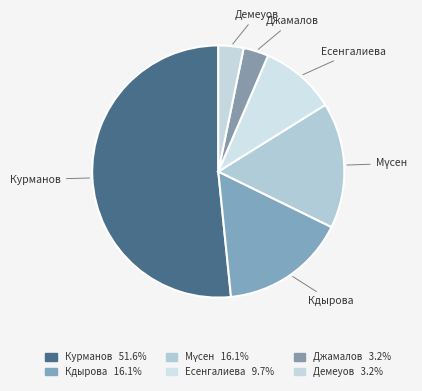

Which category has the biggest portion of the pie?

Курманов